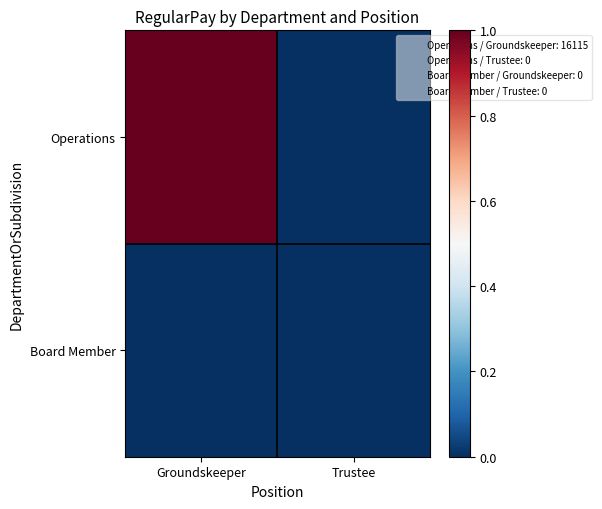

Which series changed the most between Groundskeeper and Trustee?

Operations